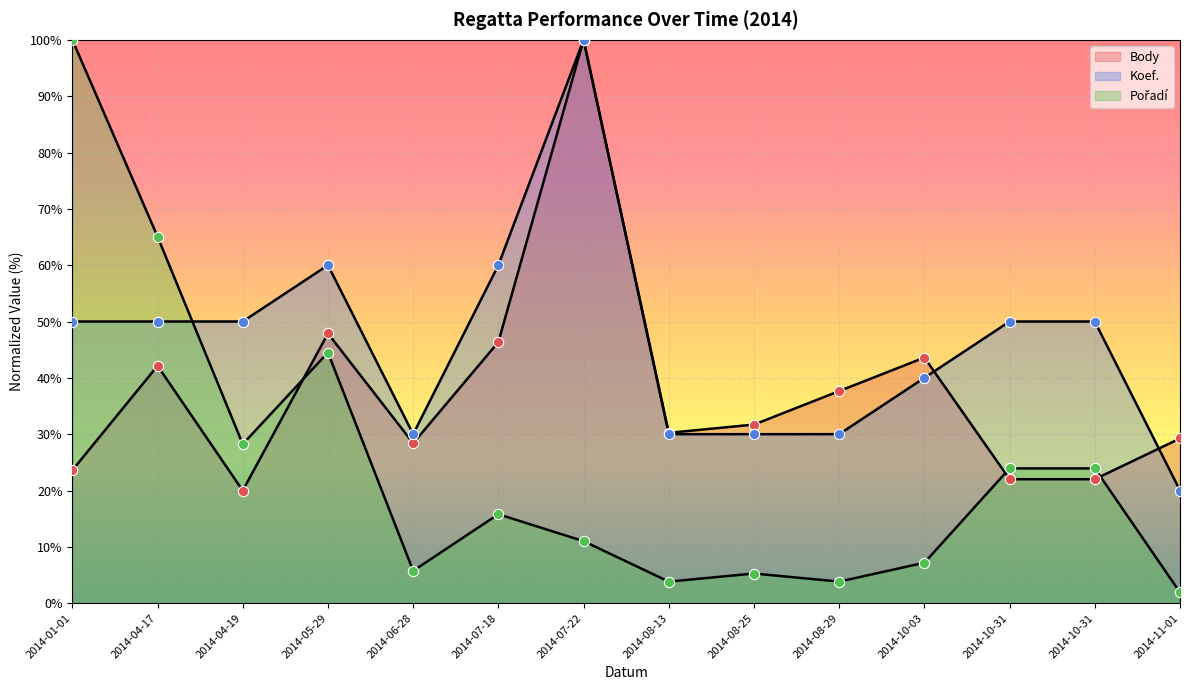

What are all the series names shown in the legend?

Body, Koef., Pořadí